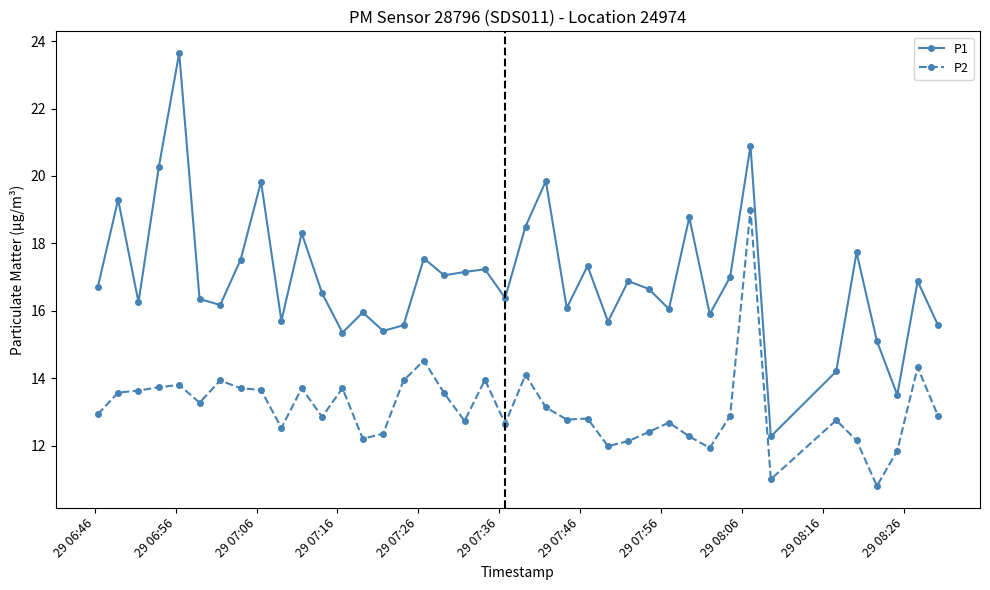

True or false: P2 and P1 intersect in this chart.

False